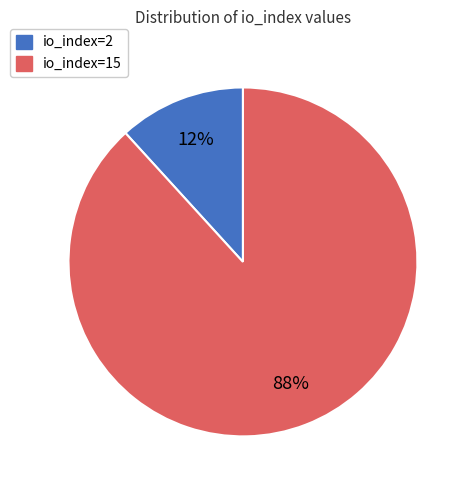

Is io_index=2 the majority of the pie?

No